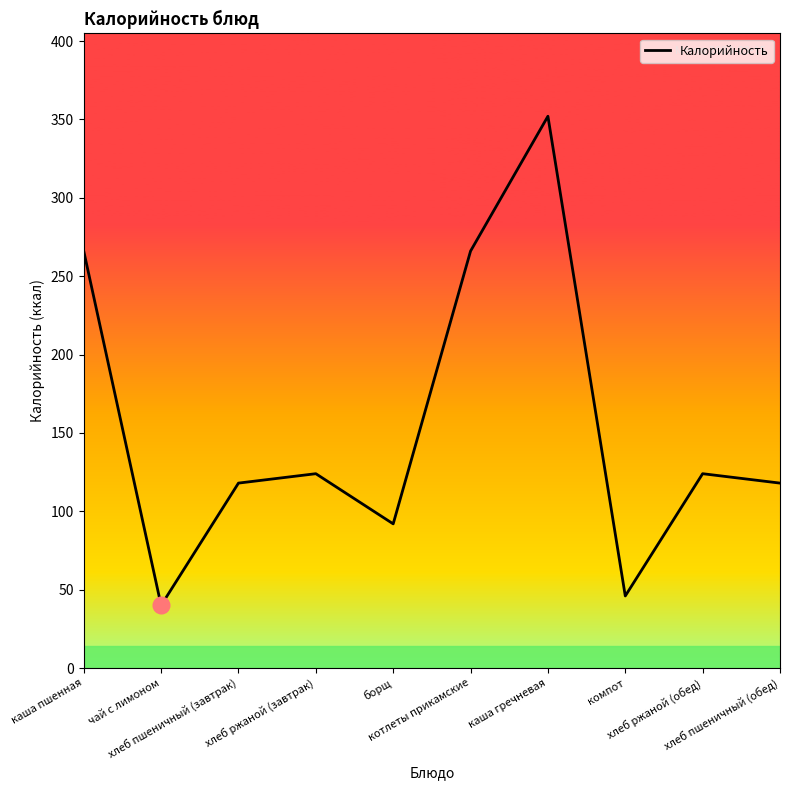

List the labels in order of value, largest first.

каша гречневая, каша пшенная, котлеты прикамские, хлеб ржаной (завтрак), хлеб ржаной (обед), хлеб пшеничный (завтрак), хлеб пшеничный (обед), борщ, компот, чай с лимоном